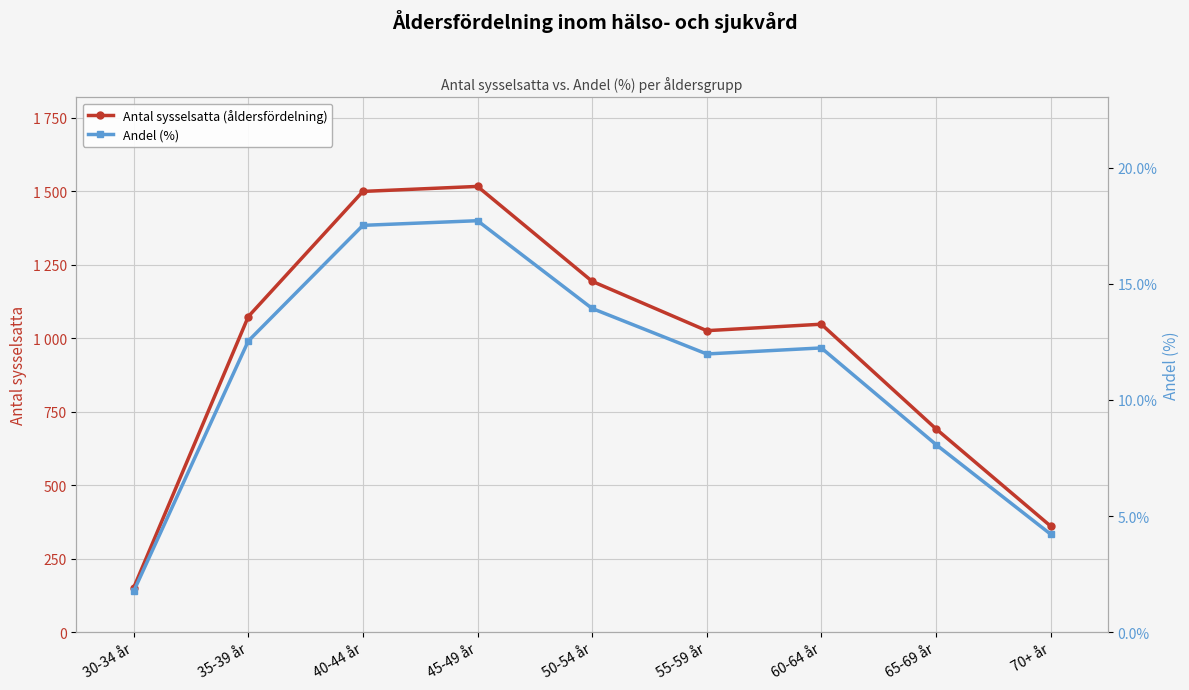

Rank the series at 70+ år from lowest to highest value.

Andel (%), Antal sysselsatta (åldersfördelning)